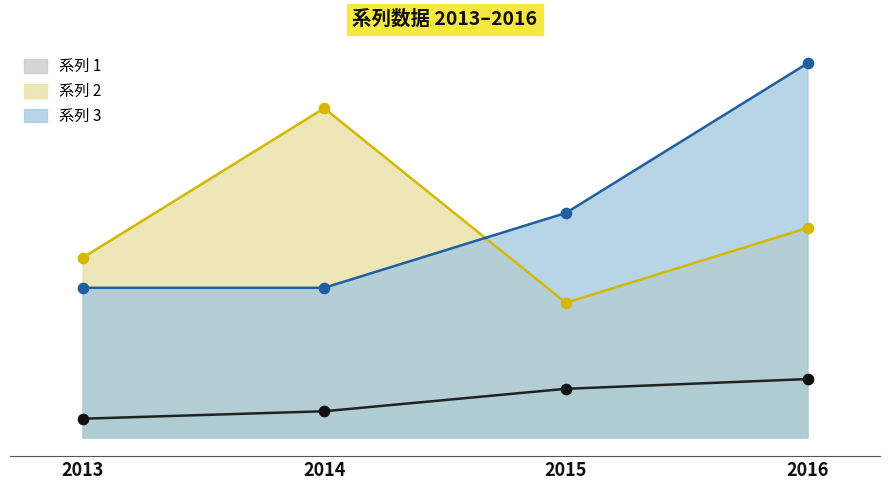

At how many categories does at least one series exceed 3?

2